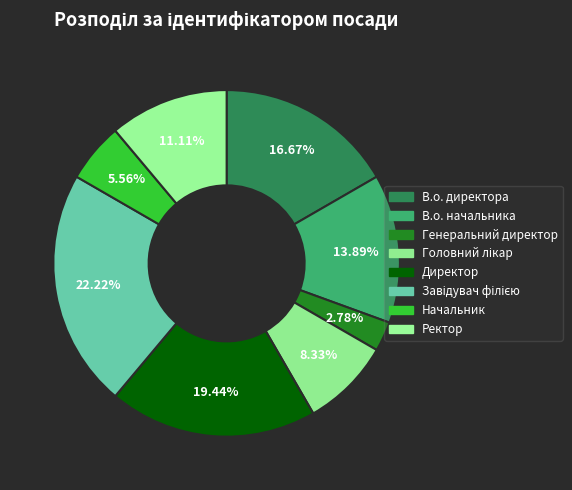

Combined, what portion of the pie is Завідувач філією and В.о. начальника?

36.1%